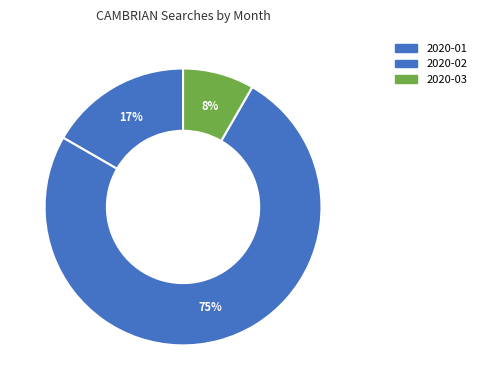

Rank the categories by value from lowest to highest.

2020-03, 2020-01, 2020-02